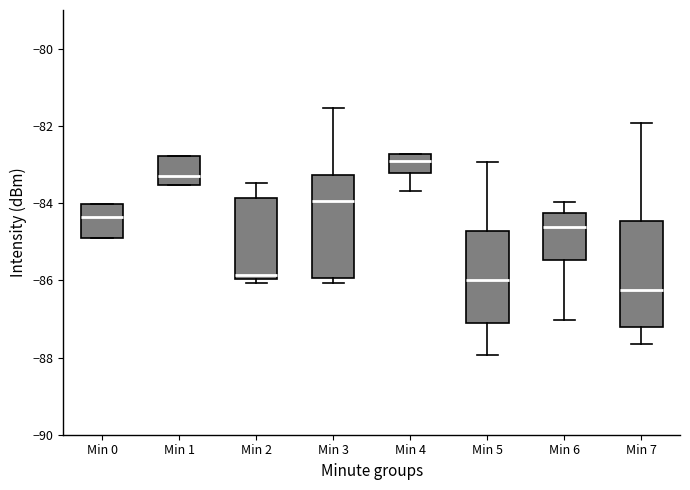

Reading left to right, read every box against the y-axis: the position of its median line, the range the box covers, and the ends of its whiskers. The values are not printed on the chart, so give them approximately, as read against the axis.

Min 0: median -84.4, box -84.8 to -84.0, whiskers -84.8 to -84.0
Min 1: median -83.4, box -83.6 to -82.8, whiskers -83.6 to -82.8
Min 2: median -85.8, box -86.0 to -83.8, whiskers -86.0 (just below the box's lower edge) to -83.4
Min 3: median -84.0, box -86.0 to -83.2, whiskers -86.0 (just below the box's lower edge) to -81.6
Min 4: median -82.8 (inside the box), box -83.2 to -82.8, whiskers -83.6 to -82.8
Min 5: median -86.0, box -87.2 to -84.8, whiskers -88.0 to -83.0
Min 6: median -84.6, box -85.4 to -84.2, whiskers -87.0 to -84.0
Min 7: median -86.2, box -87.2 to -84.4, whiskers -87.6 to -82.0